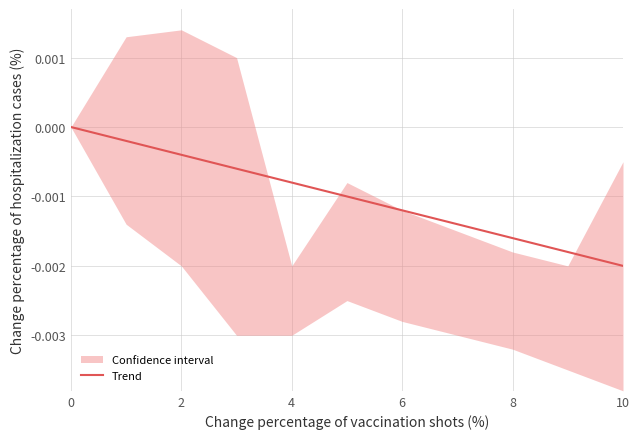

Between 10 and 8, which is larger?

8